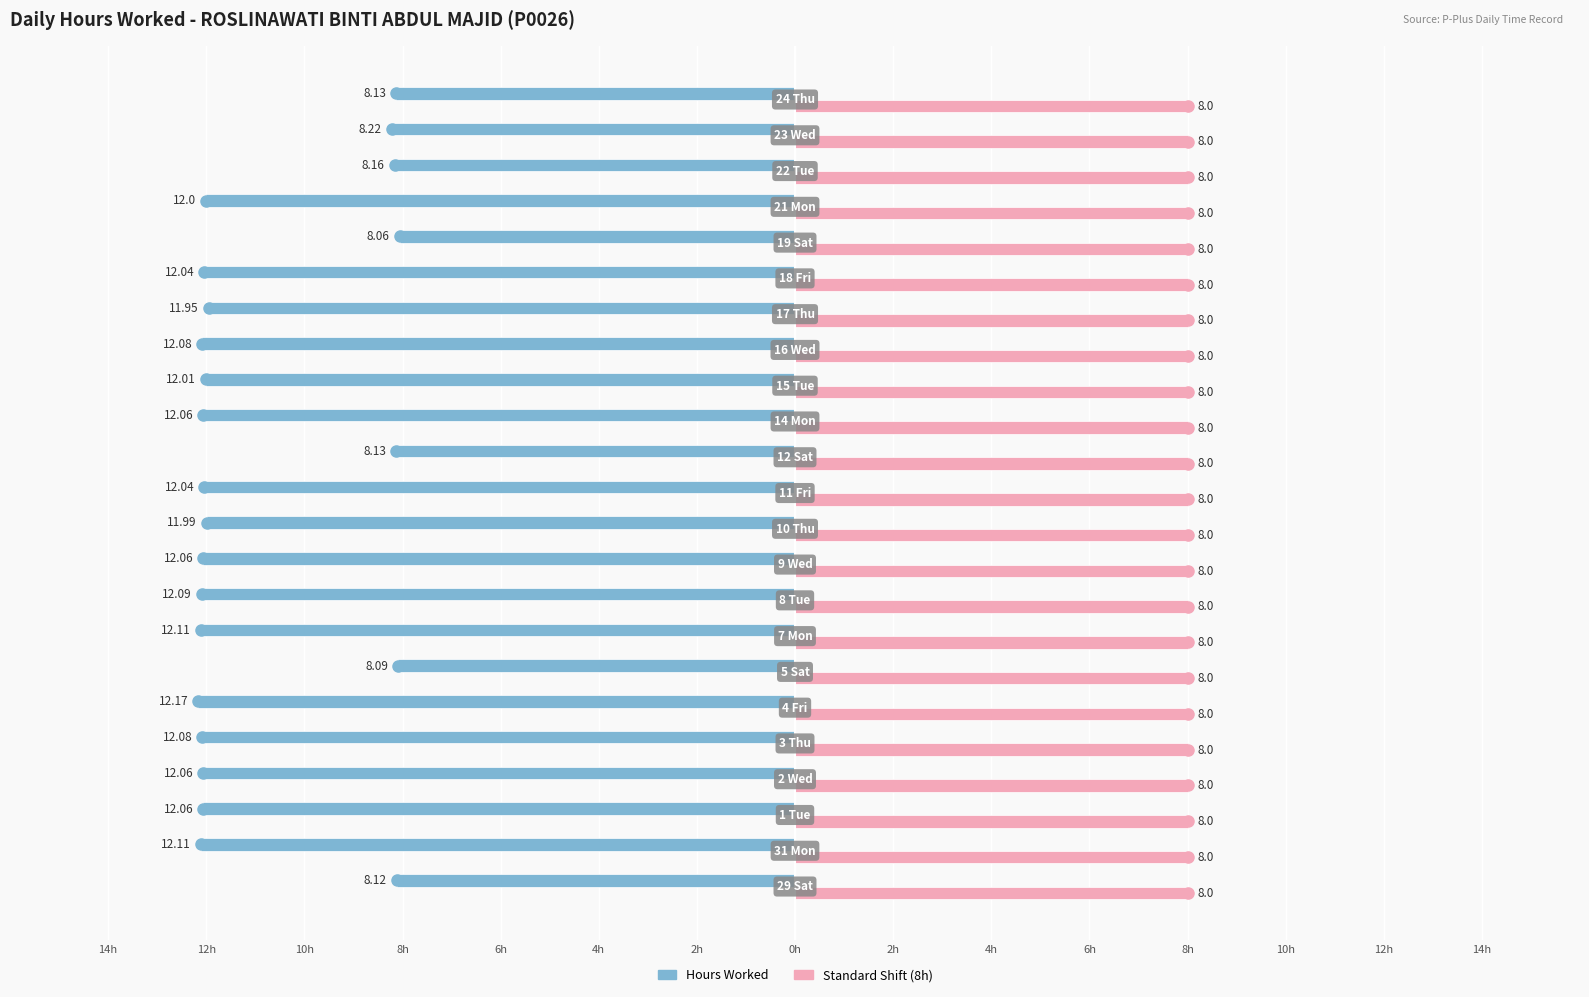

Reading right to left, what are all the values shown in this chart?

Hours Worked: -8.1	-8.2	-8.2	-12.0	-8.1	-12.0	-11.9	-12.1	-12.0	-12.1	-8.1	-12.0	-12.0	-12.1	-12.1	-12.1	-8.1	-12.2	-12.1	-12.1	-12.1	-12.1	-8.1
Standard Shift (8h): 0.3	0.3	0.3	0.3	0.3	0.3	0.3	0.3	0.3	0.3	0.3	0.3	0.3	0.3	0.3	0.3	0.3	0.3	0.3	0.3	0.3	0.3	0.3